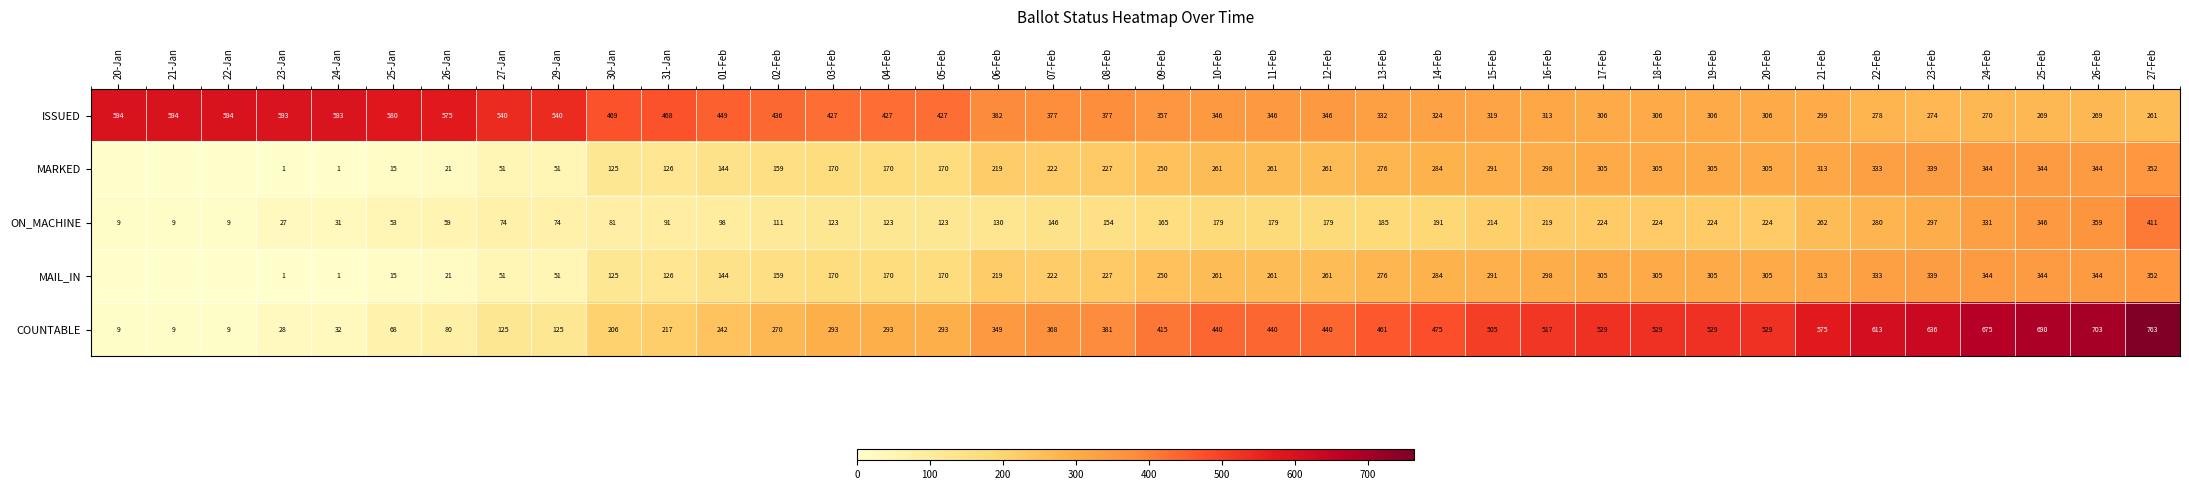

What is the greatest value displayed?

763